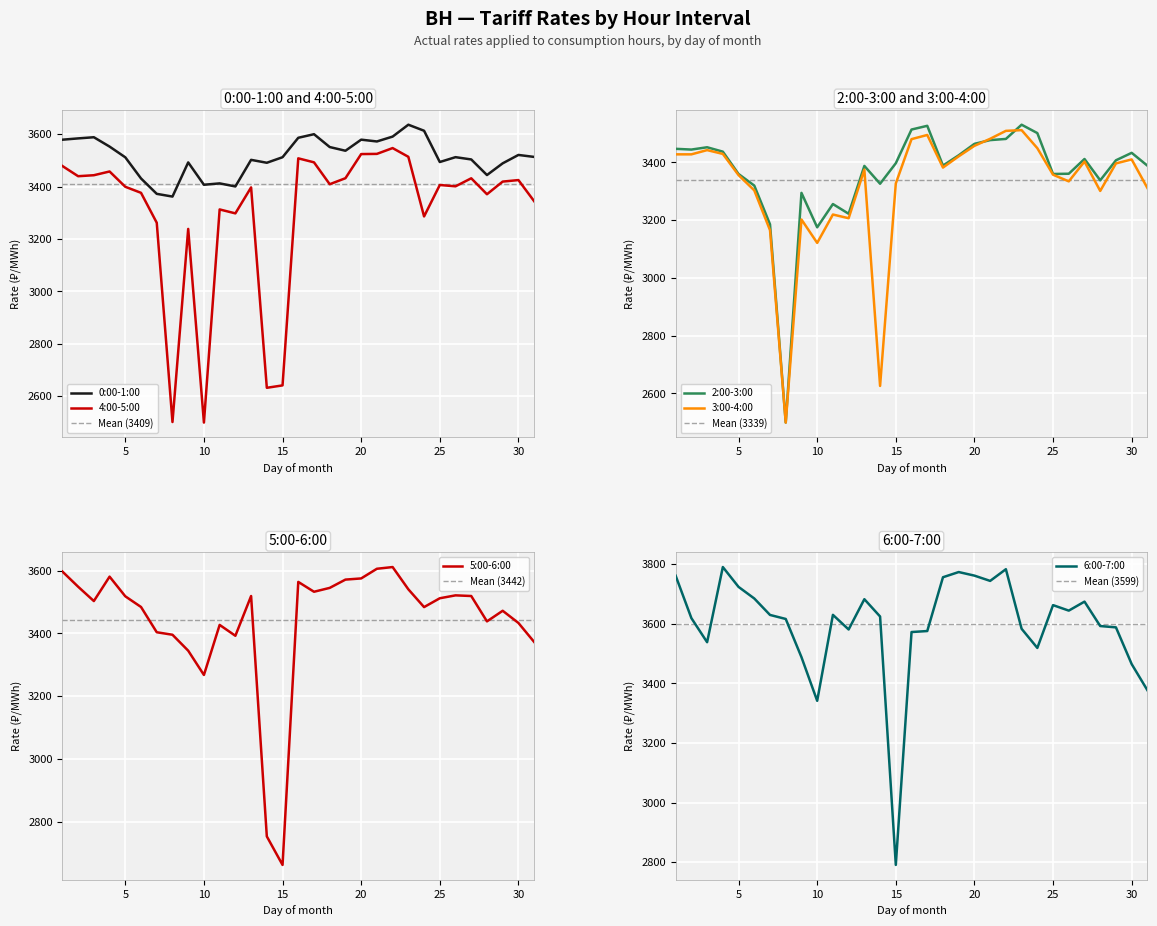

At which category is the sum across all series the highest?

22